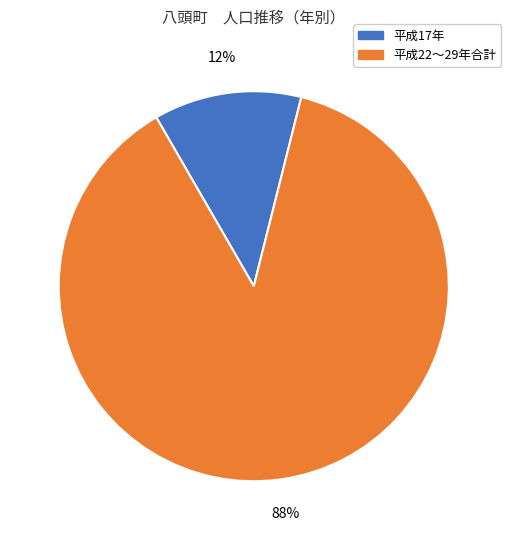

Does any single category account for the majority?

Yes